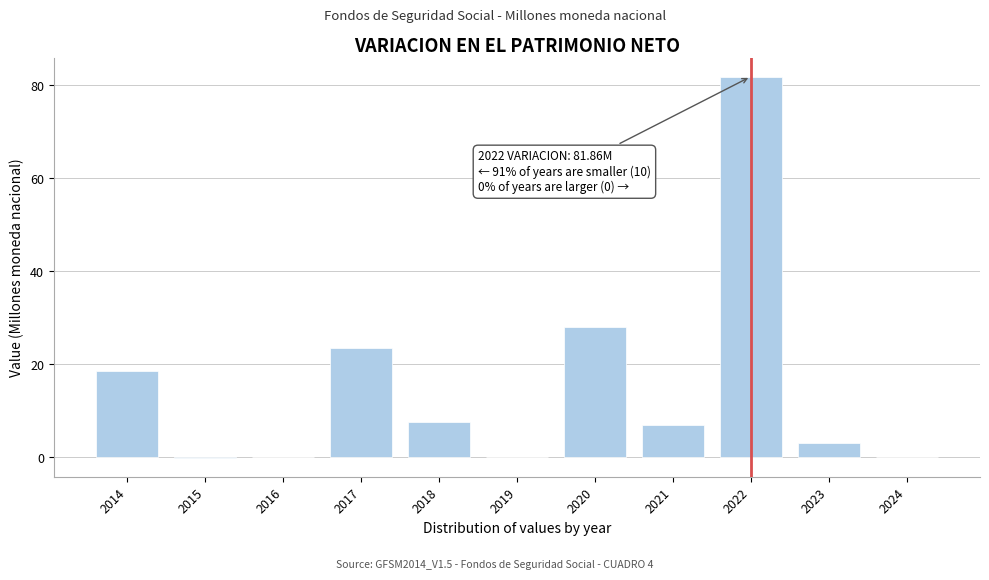

What is the approximate value at 2017?

23.5